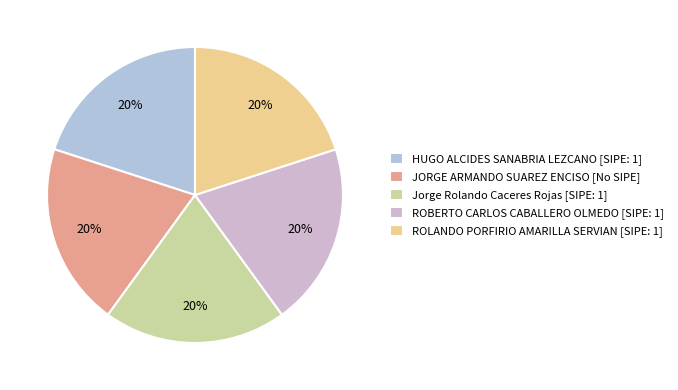

How many slices are in this pie chart?

5